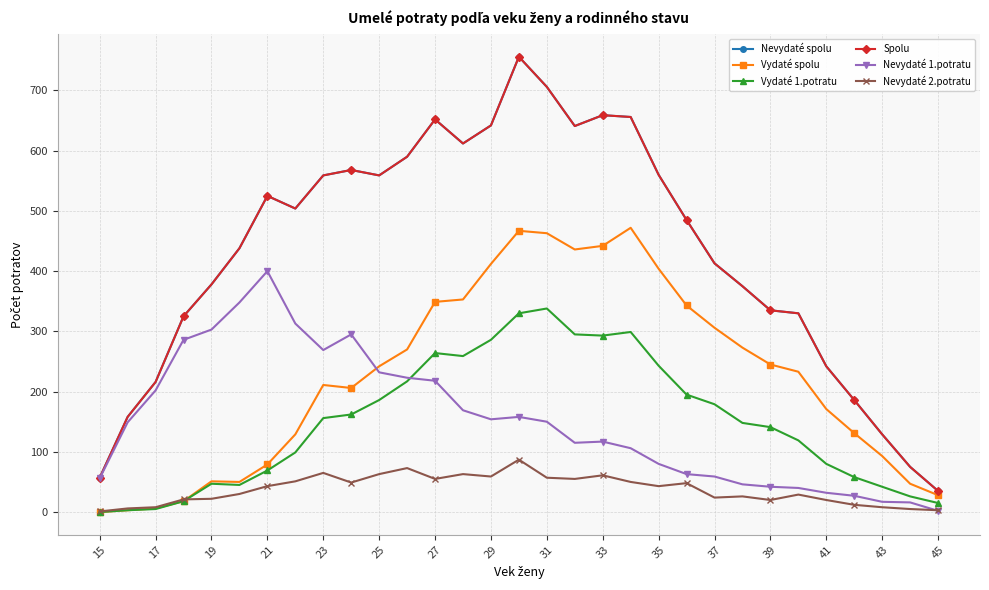

Does the chart have visible grid lines?

Yes